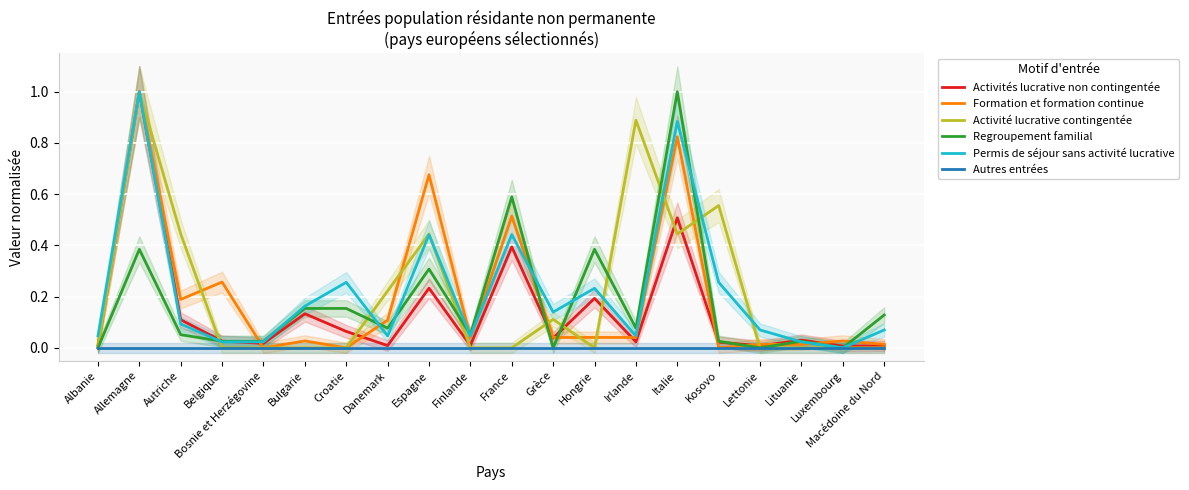

True or false: Permis de séjour sans activité lucrative and Autres entrées cross at least once.

False